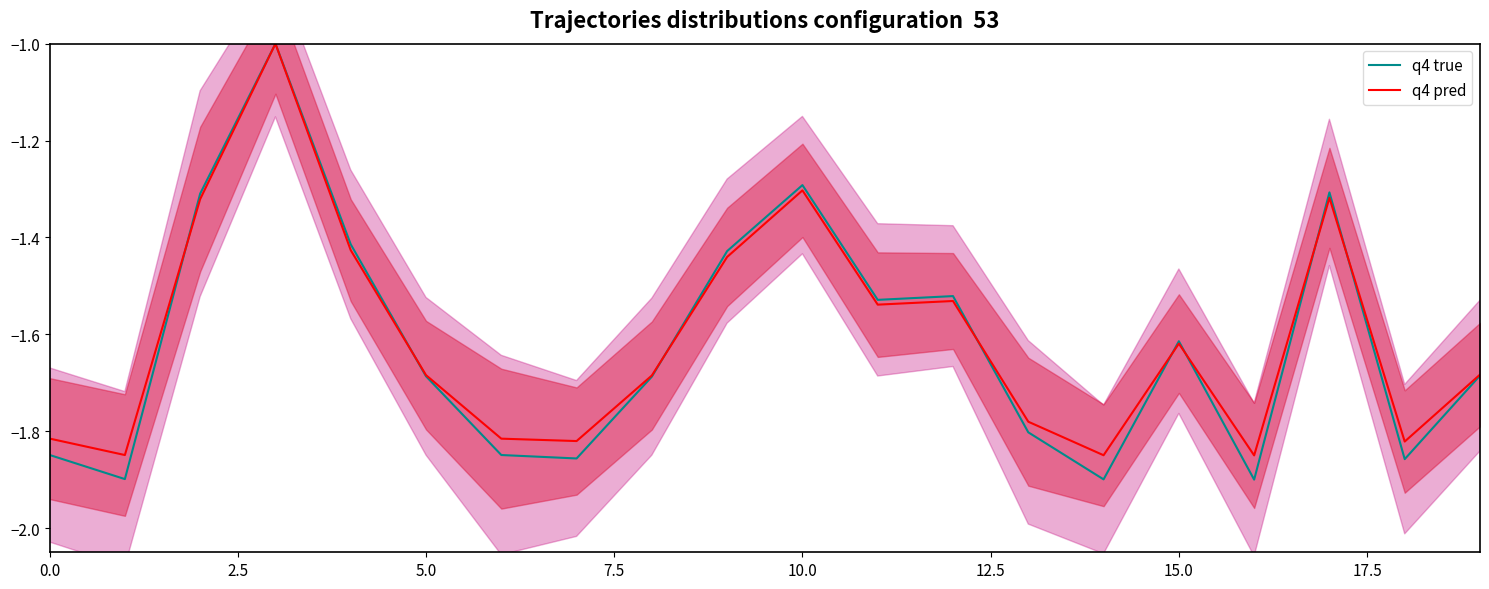

Which series has the largest total across all categories?

q4 pred